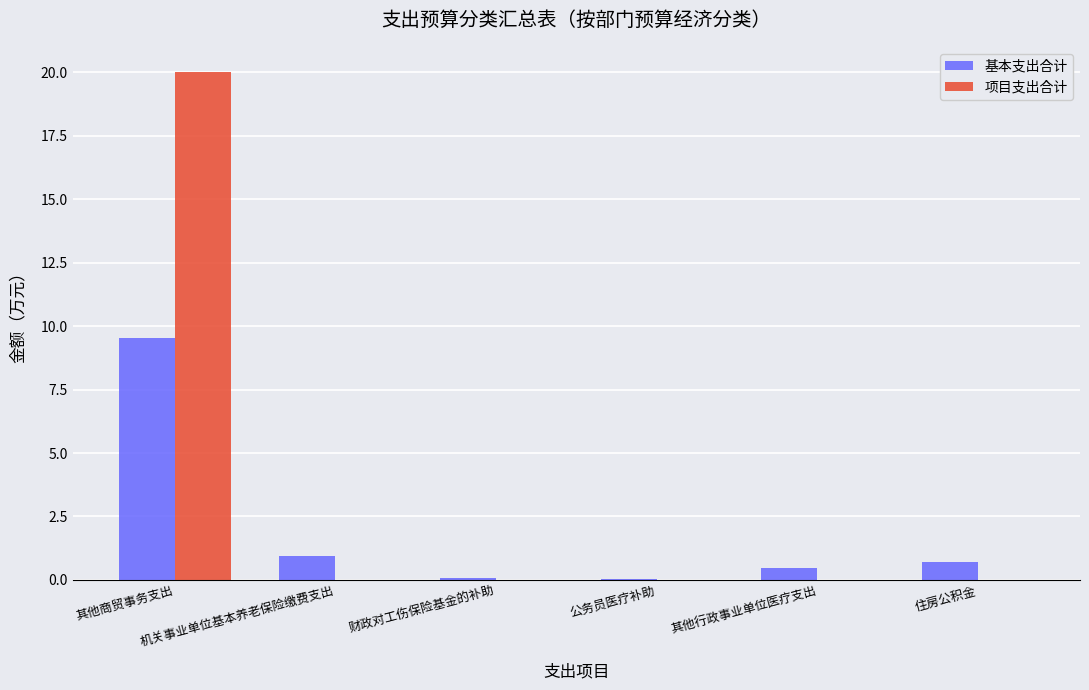

Which series has the largest total across all categories?

项目支出合计